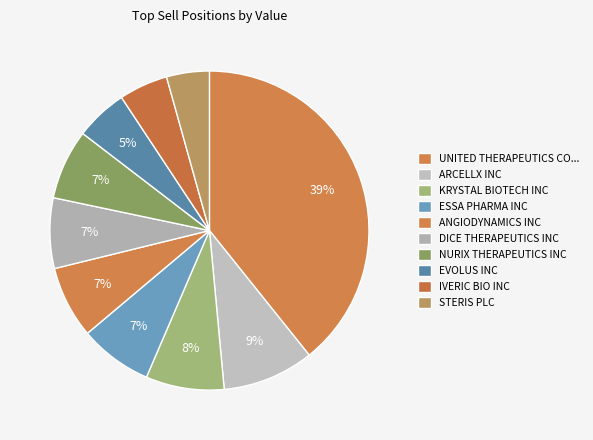

Is there a majority slice in this chart?

No